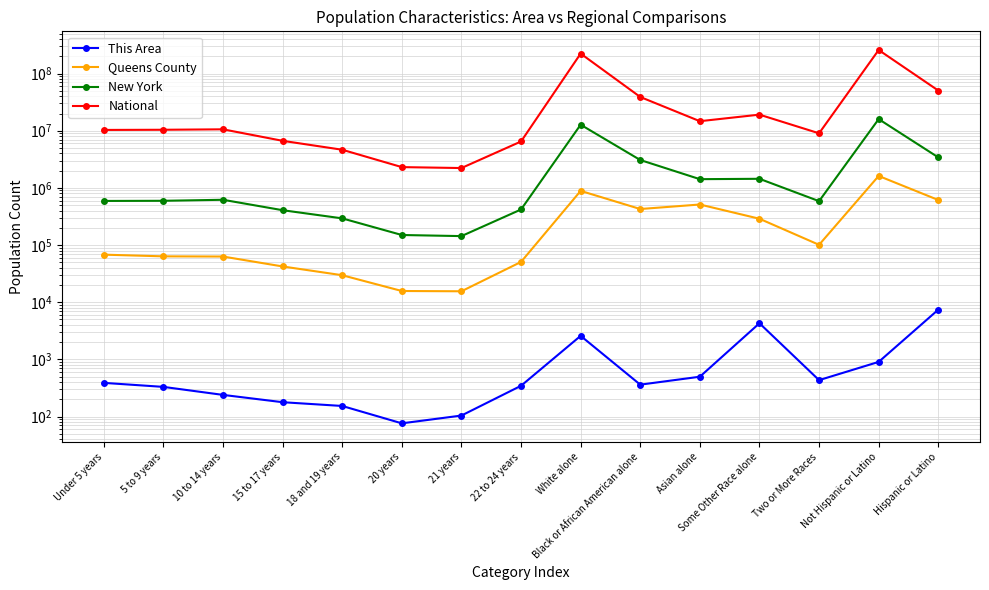

What is the difference between the New York values at Some Other Race alone and Black or African American alone?

1632237